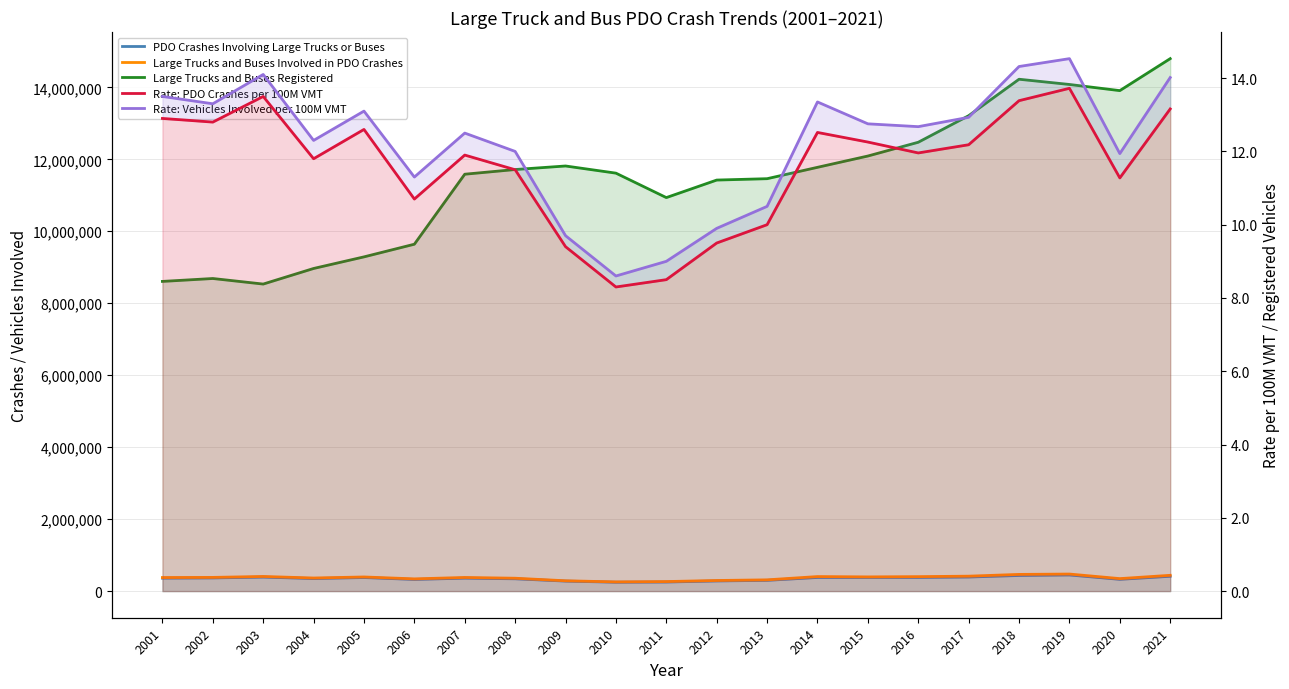

What are all the series names shown in the legend?

PDO Crashes Involving Large Trucks or Buses, Large Trucks and Buses Involved in PDO Crashes, Large Trucks and Buses Registered, Rate: PDO Crashes per 100M VMT, Rate: Vehicles Involved per 100M VMT